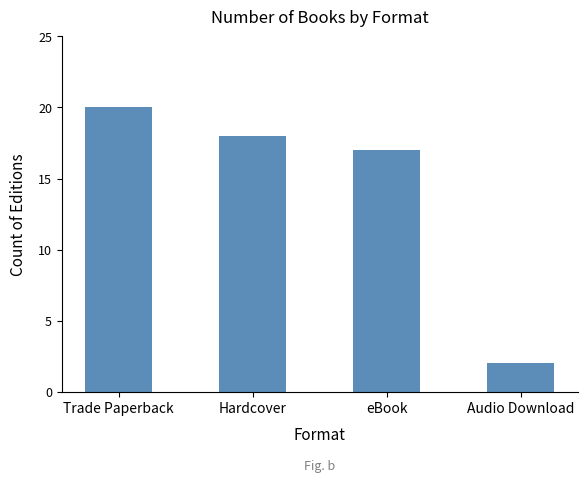

What is the difference between the values at Trade Paperback and Hardcover?

2